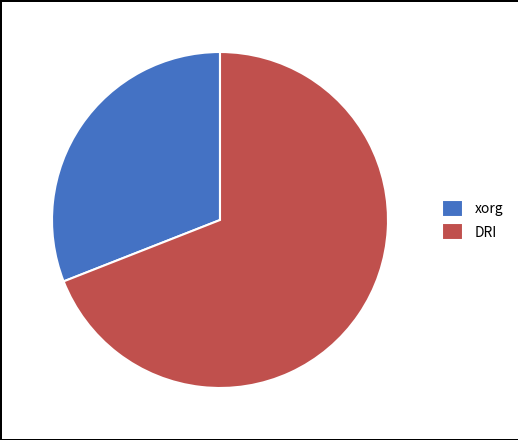

How many segments does this pie chart have?

2